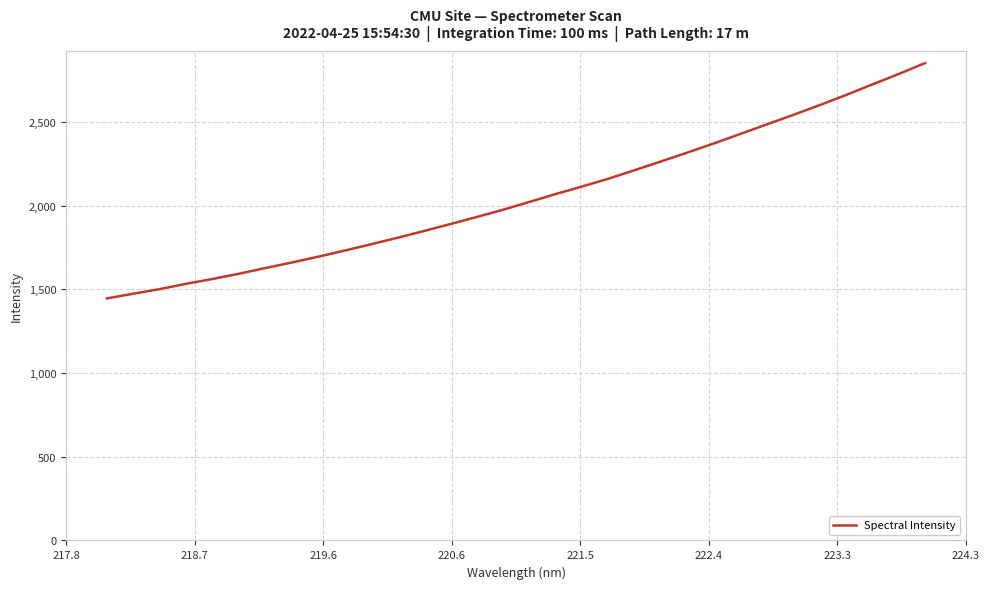

What is the minimum value shown in the chart?

1446.2